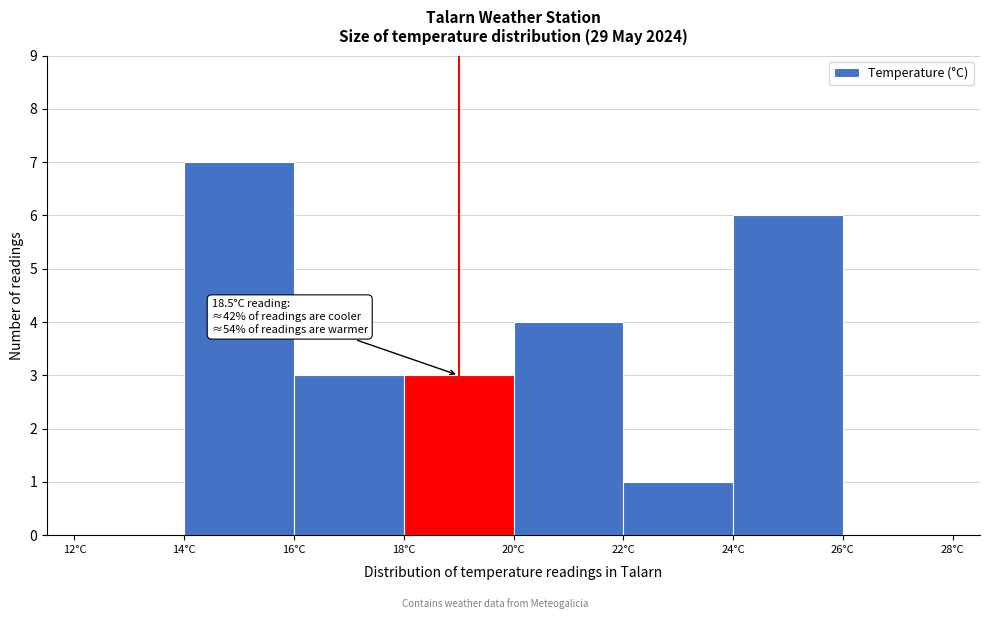

Which range on the x-axis has the tallest bar?

14 to 16